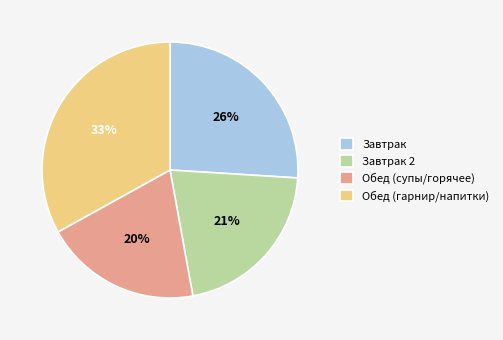

Do Завтрак and Обед (супы/горячее) together represent more than half of the pie?

No